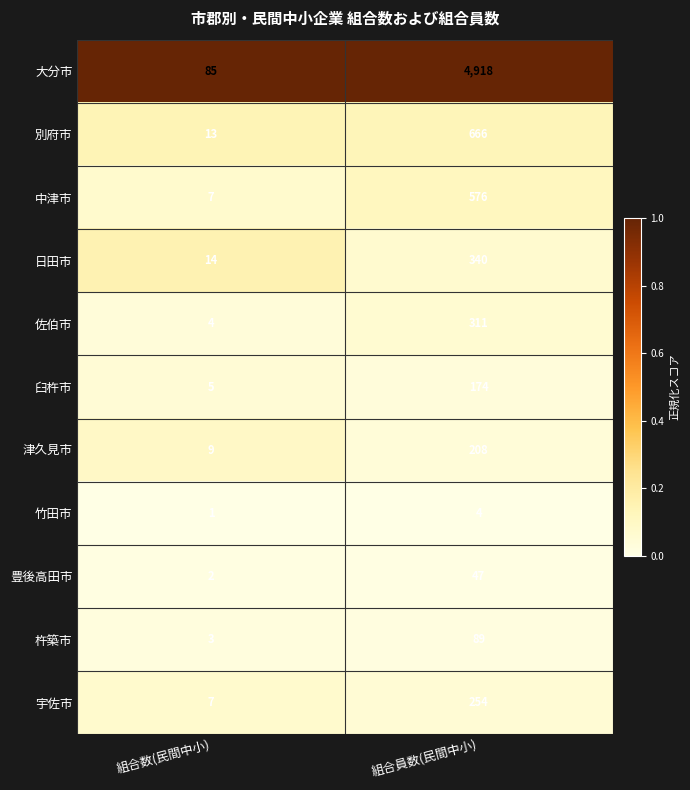

Which series has the largest total across all categories?

大分市